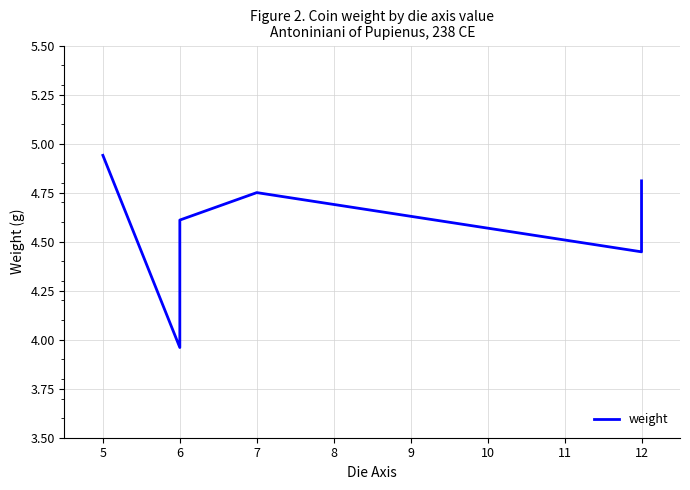

What is the value of the 1st point from the left?

4.9